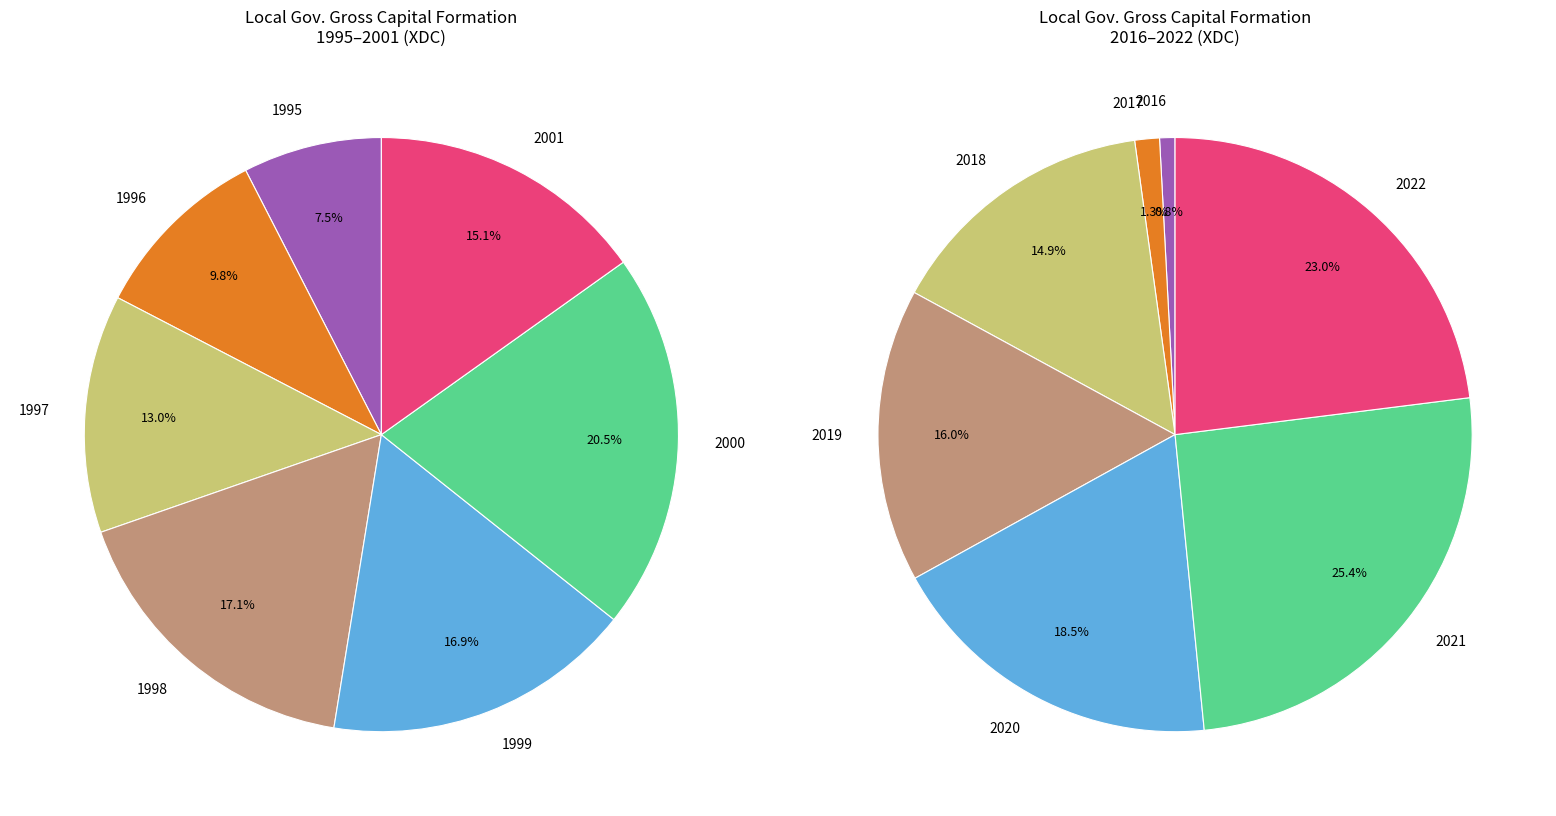

Between 2016-2022 and 4, which is larger?

2016-2022